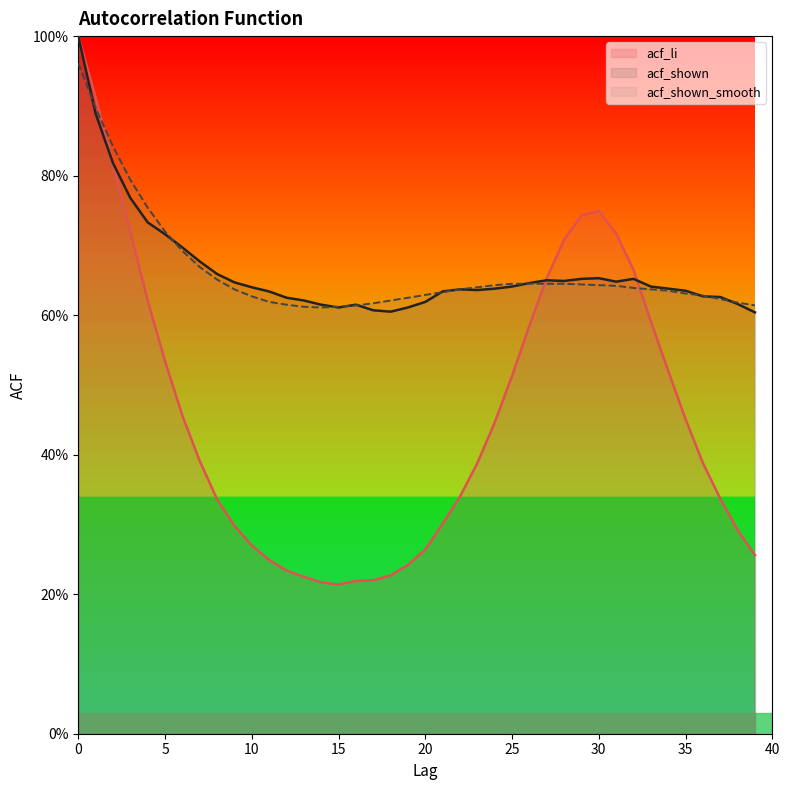

What are all the series names shown in the legend?

acf_li, acf_shown, acf_shown_smooth